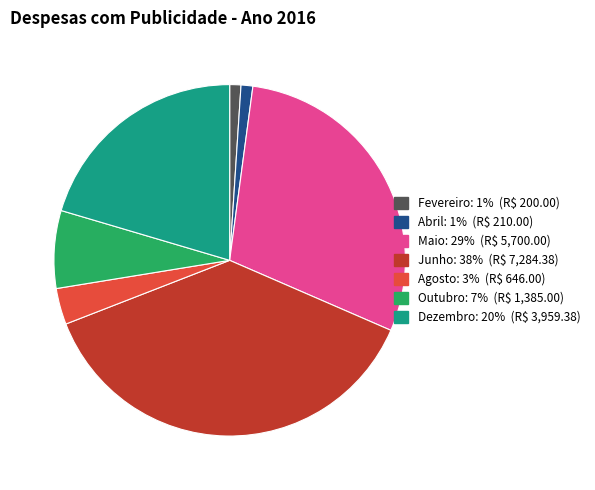

Is it true that Fevereiro is 11% of the pie?

False